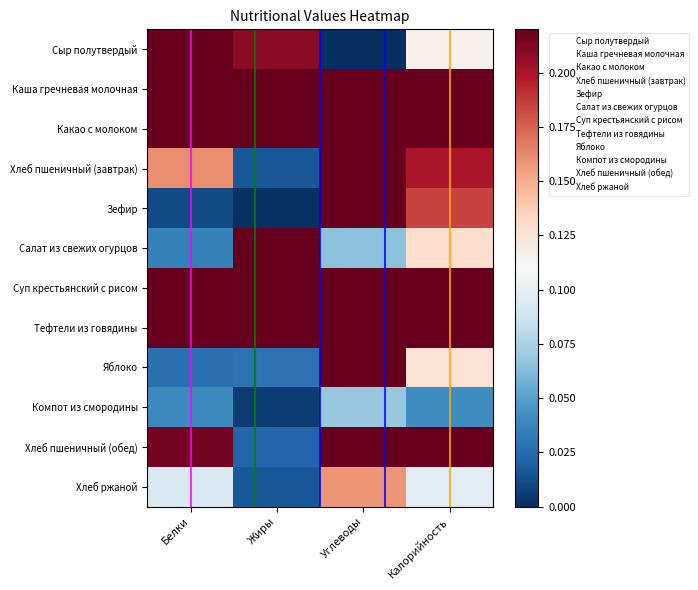

Rank the series by their maximum value, from highest to lowest.

Тефтели из говядины, Каша гречневая молочная, Хлеб пшеничный (обед), Суп крестьянский с рисом, Какао с молоком, Зефир, Хлеб пшеничный (завтрак), Салат из свежих огурцов, Сыр полутвердый, Яблоко, Хлеб ржаной, Компот из смородины